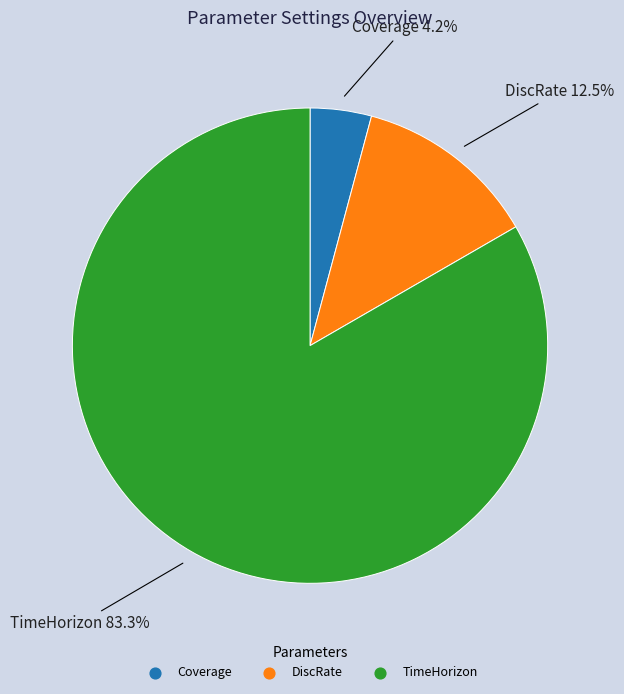

Which category has the biggest portion of the pie?

TimeHorizon